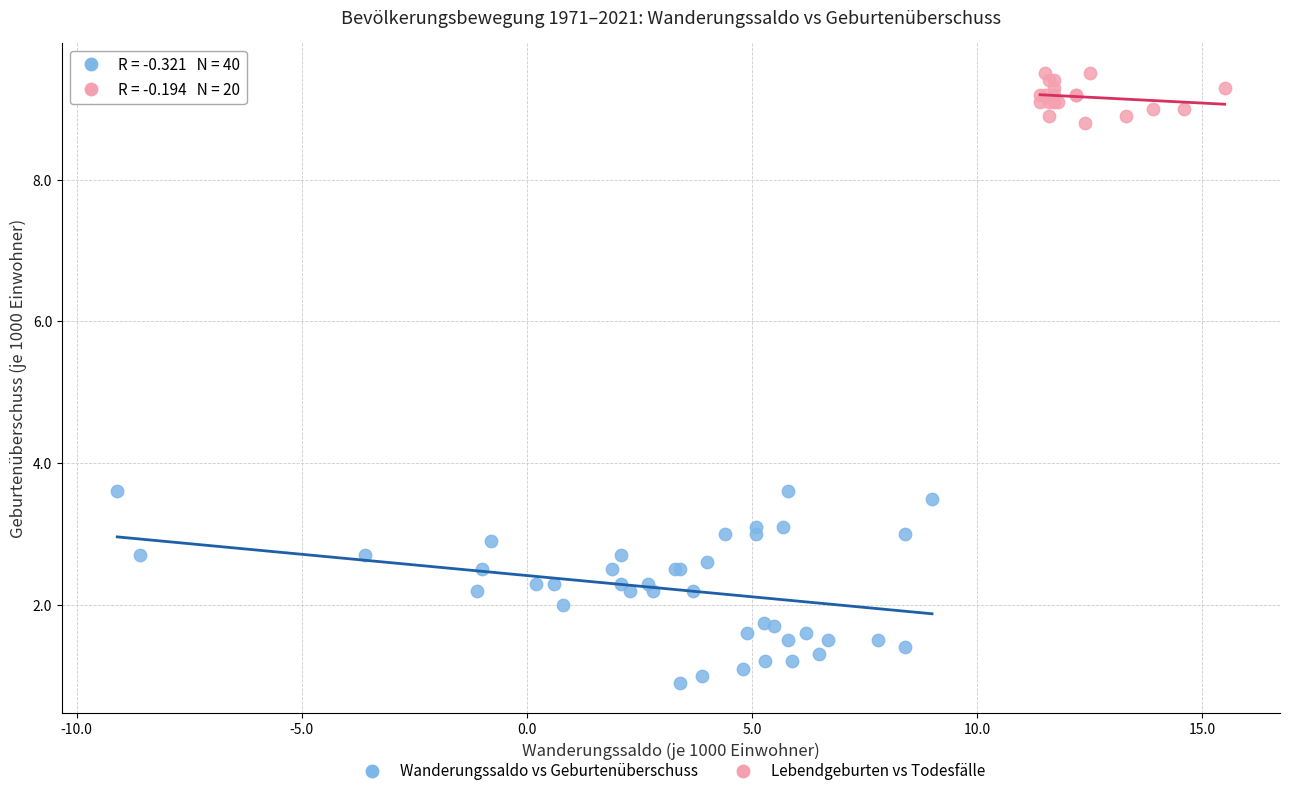

Which series reaches the maximum Y coordinate?

Lebendgeburten vs Todesfälle